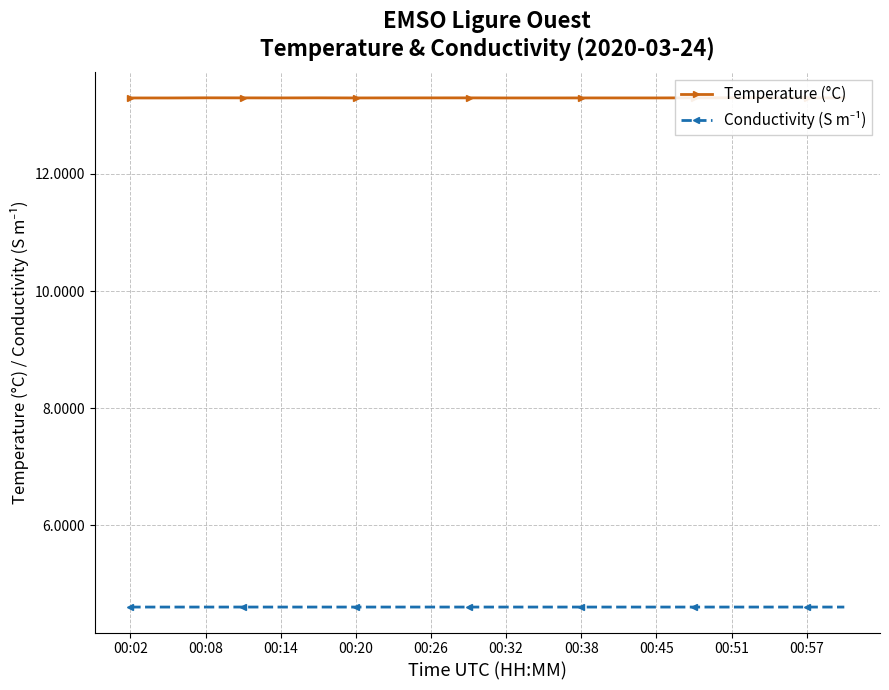

What is the difference between the highest and lowest values at 13?

8.7